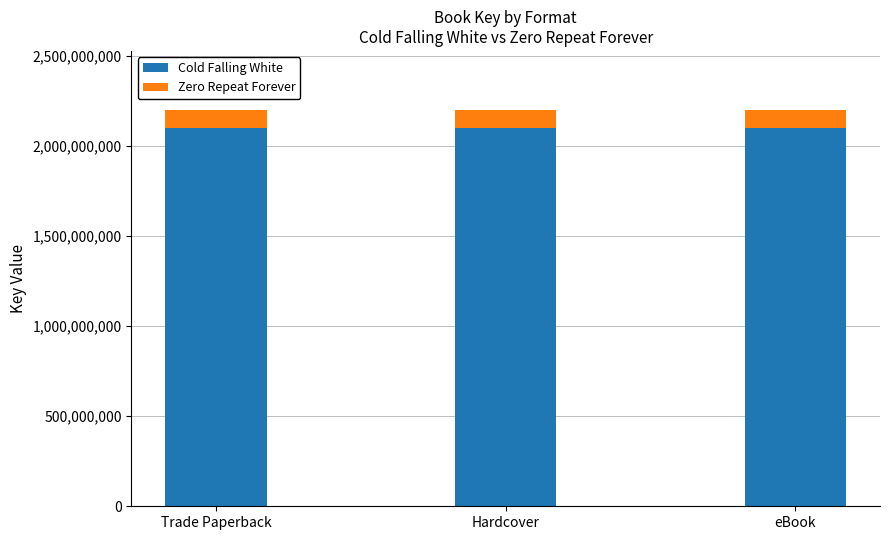

What is the total value across all series at Trade Paperback?

2199571806